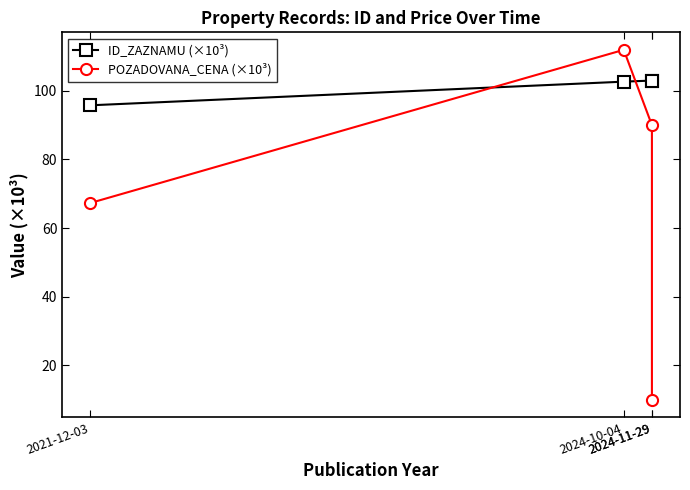

What is the difference between the highest and lowest values at 2024-11-29?

13.0